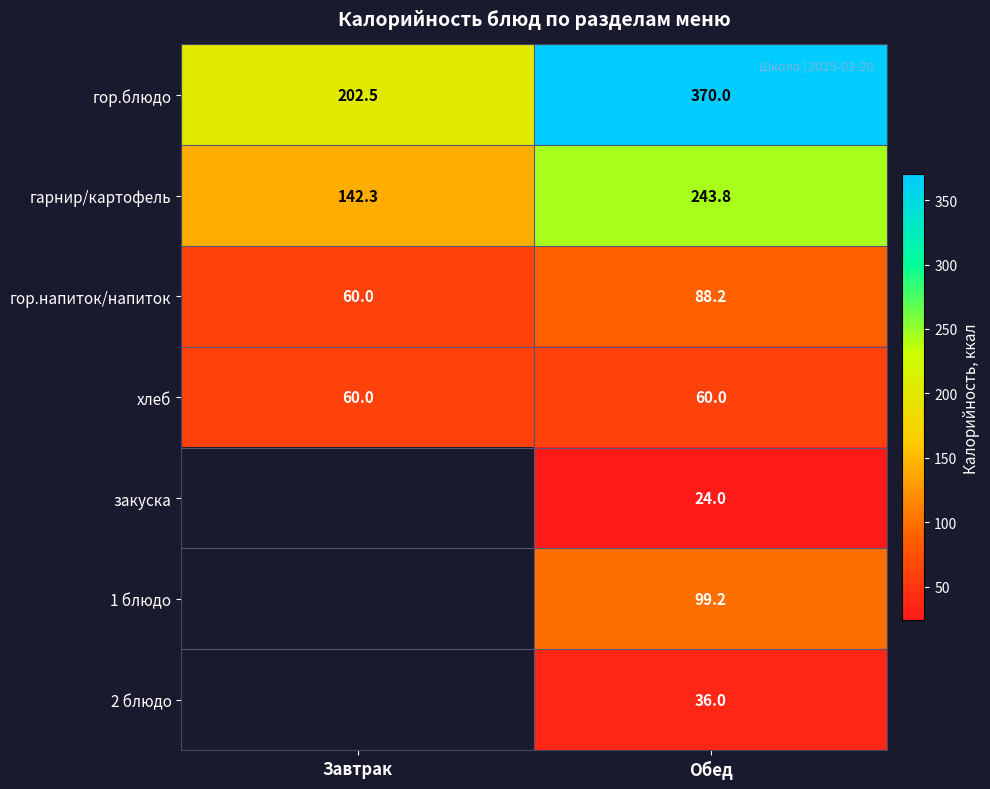

What is the sum of all хлеб values?

120.0